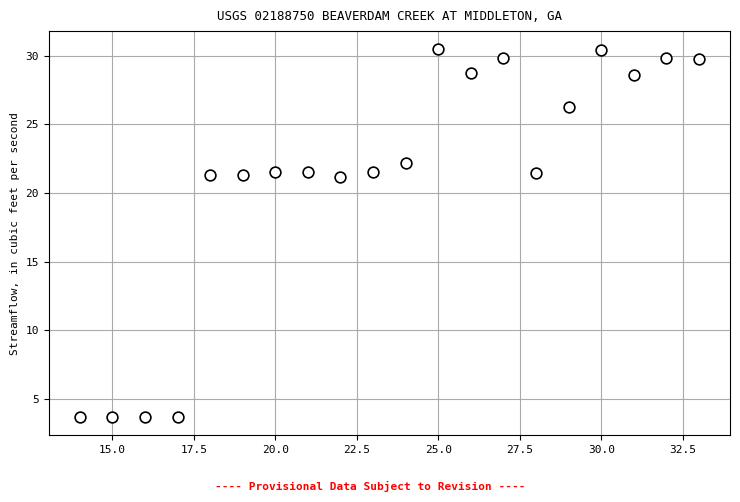

What is the range of Y values (max minus min)?

26.8